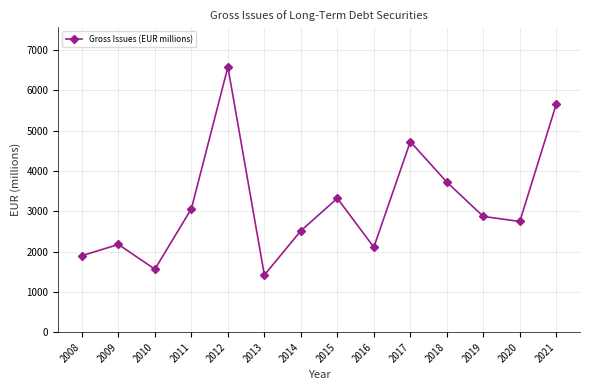

True or false: there are more than 1 points higher than both neighbors.

True